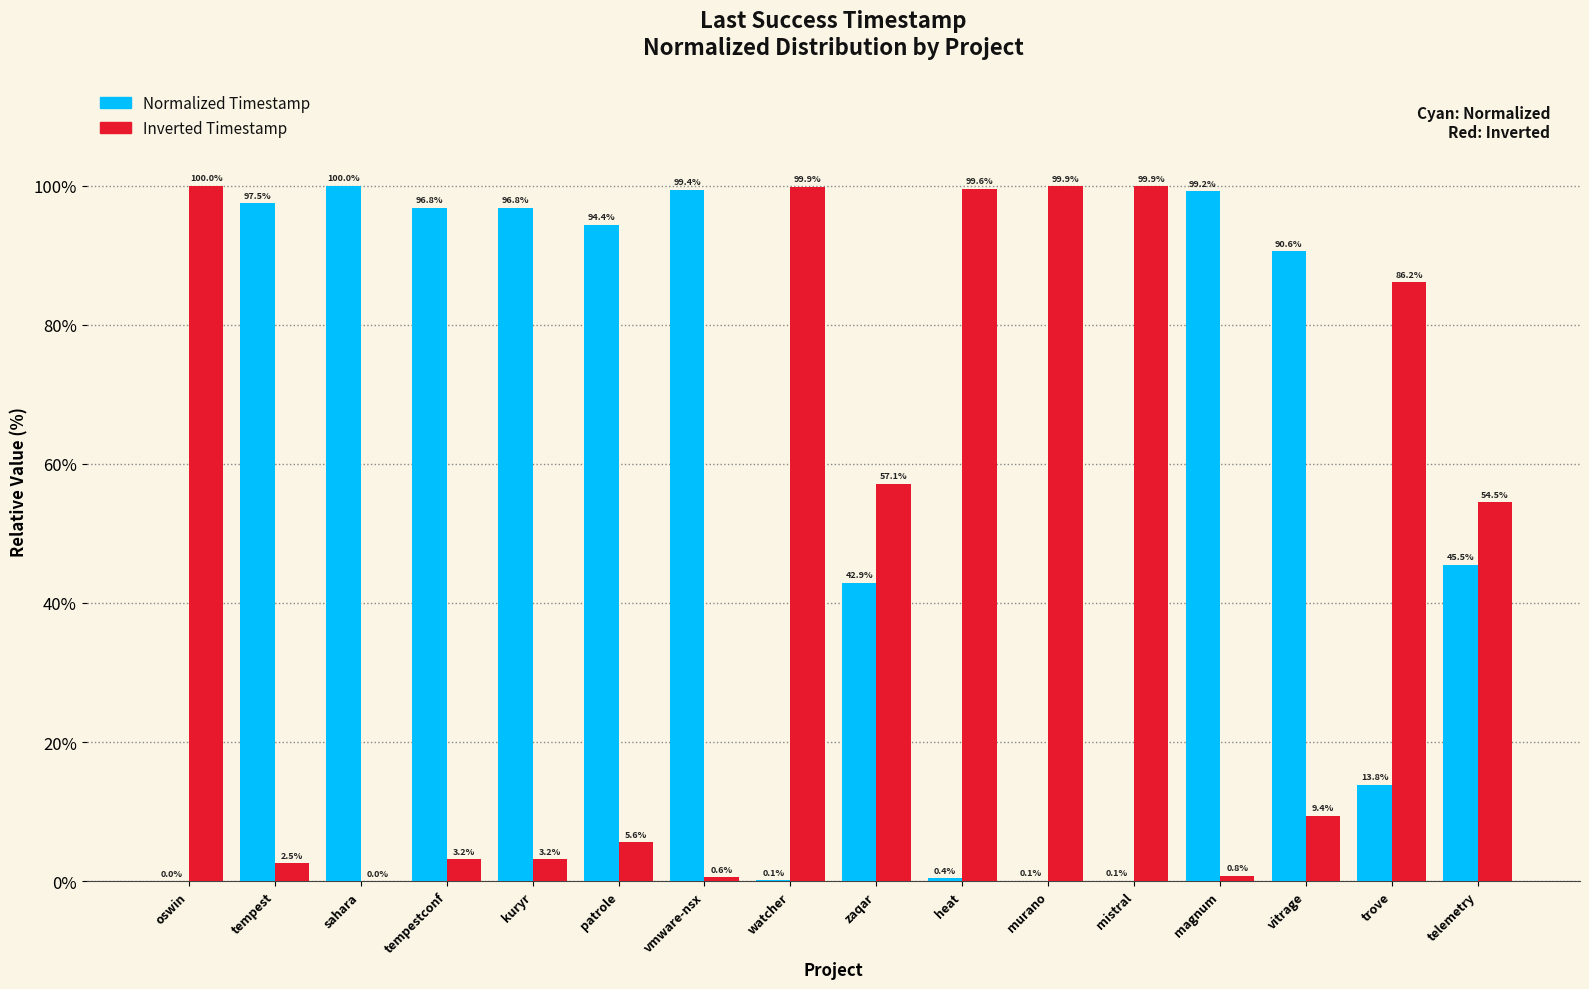

Where is Normalized Timestamp nearest to the value 50?

telemetry